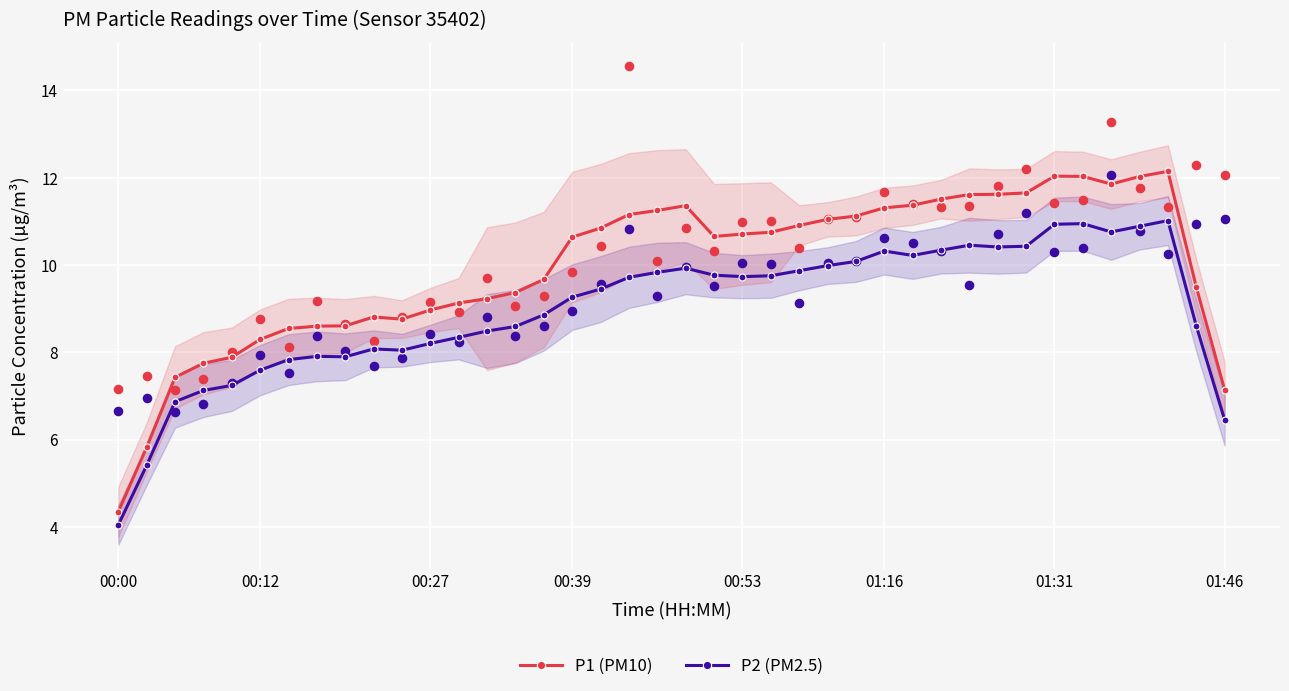

Which series contains the lowest Y value?

P2 (PM2.5)